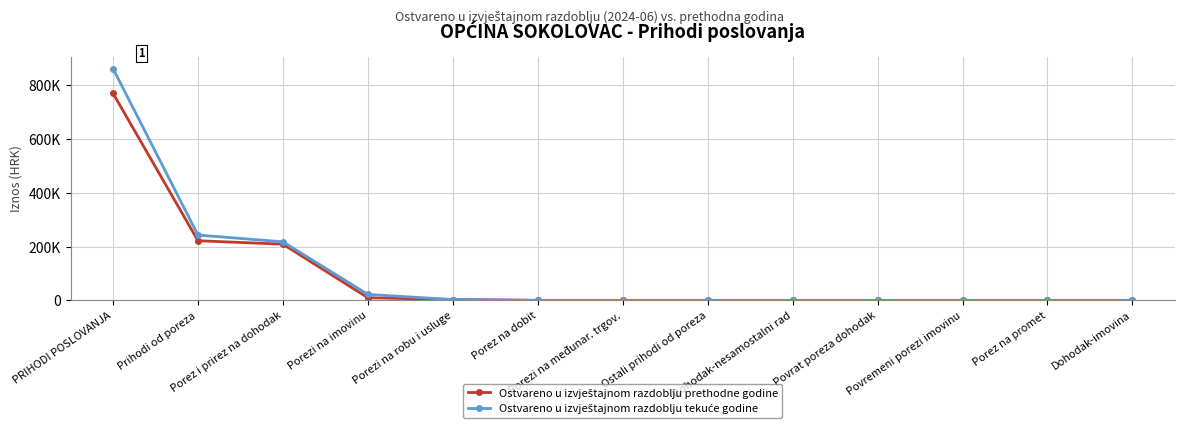

Reading left to right, transcribe all the data shown in this chart.

Ostvareno u izvještajnom razdoblju prethodne godine: PRIHODI POSLOVANJA=770977.9	Prihodi od poreza=221953.1	Porez i prirez na dohodak=209079.0	Porezi na imovinu=9721.7	Porezi na robu i usluge=3152.3	Porez na dobit=0.0	Porezi na međunar. trgov.=0.0	Ostali prihodi od poreza=0.0	Dohodak-nesamostalni rad=0.0	Povrat poreza dohodak=0.0	Povremeni porezi imovinu=0.0	Porez na promet=0.0	Dohodak-imovina=0.0
Ostvareno u izvještajnom razdoblju tekuće godine: PRIHODI POSLOVANJA=862981.6	Prihodi od poreza=243054.2	Porez i prirez na dohodak=217887.7	Porezi na imovinu=22097.1	Porezi na robu i usluge=3069.4	Porez na dobit=0.0	Porezi na međunar. trgov.=0.0	Ostali prihodi od poreza=0.0	Dohodak-nesamostalni rad=0.0	Povrat poreza dohodak=0.0	Povremeni porezi imovinu=0.0	Porez na promet=0.0	Dohodak-imovina=0.0